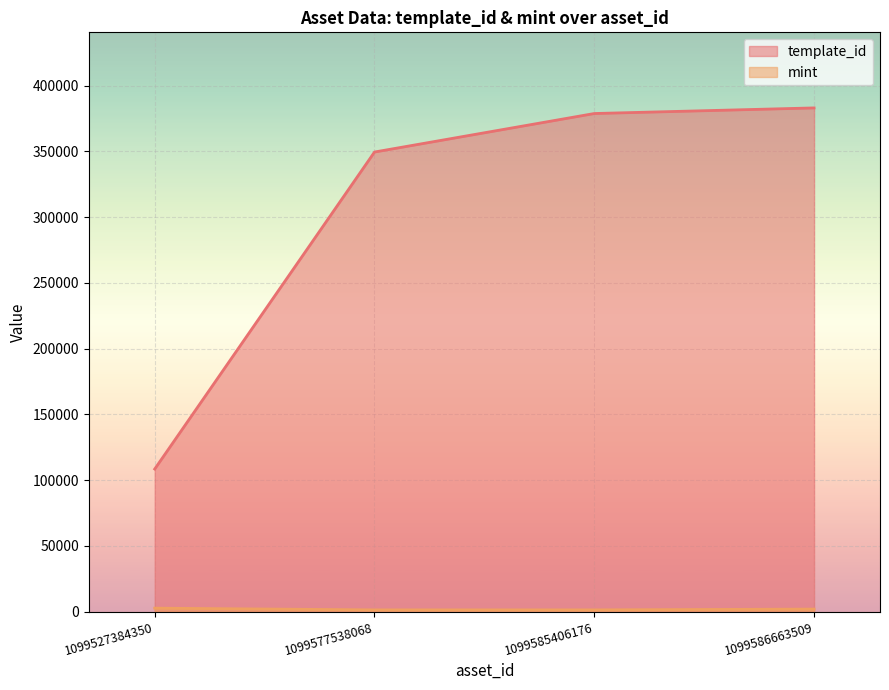

What is the value of the template_id point at the 4th from the left?

383071